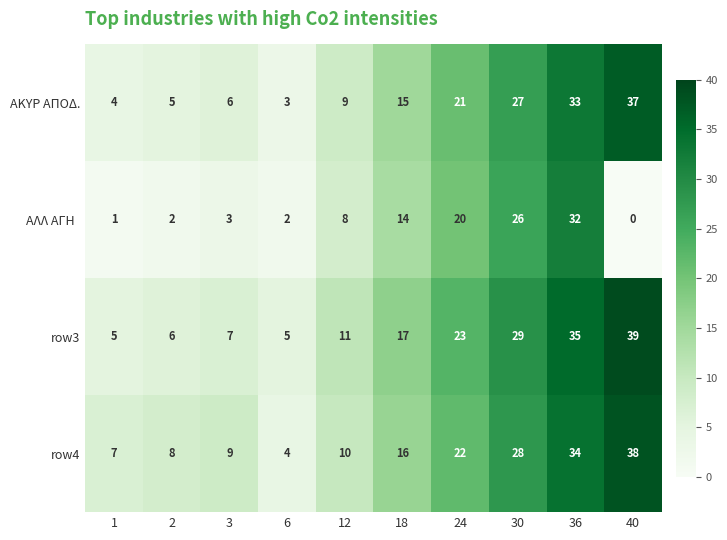

What is the spread (max minus min) of values at 24?

3